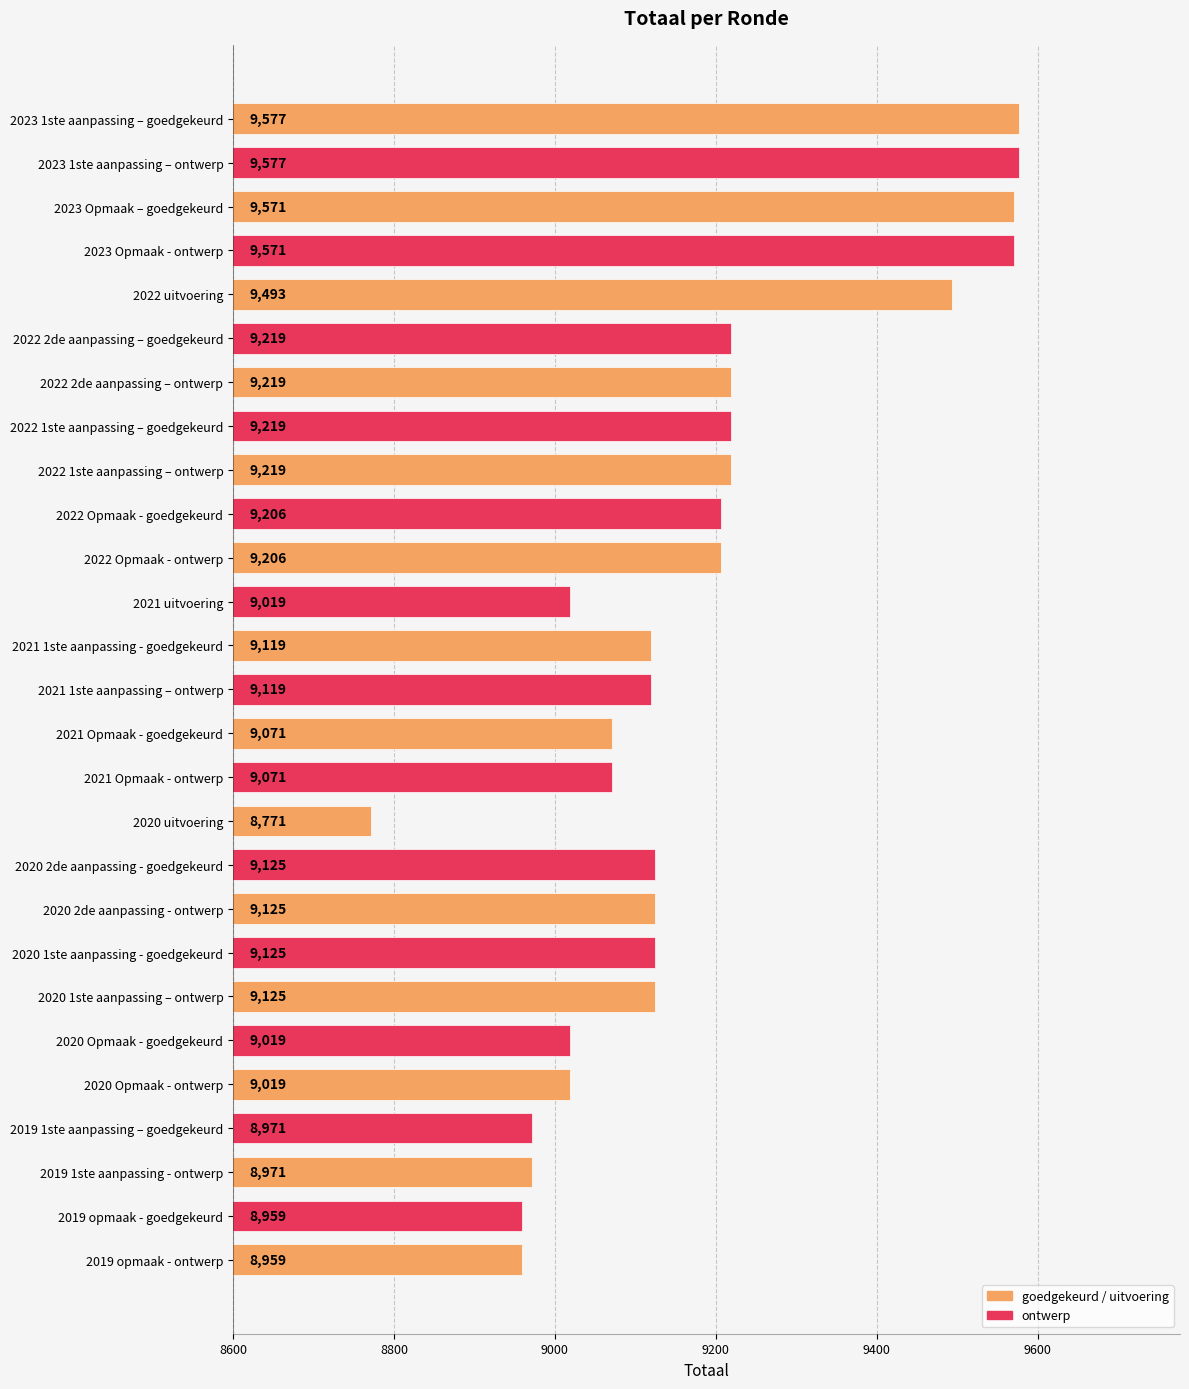

The chart shows a value of 9577 at 2023 1ste aanpassing – ontwerp. True or false?

True